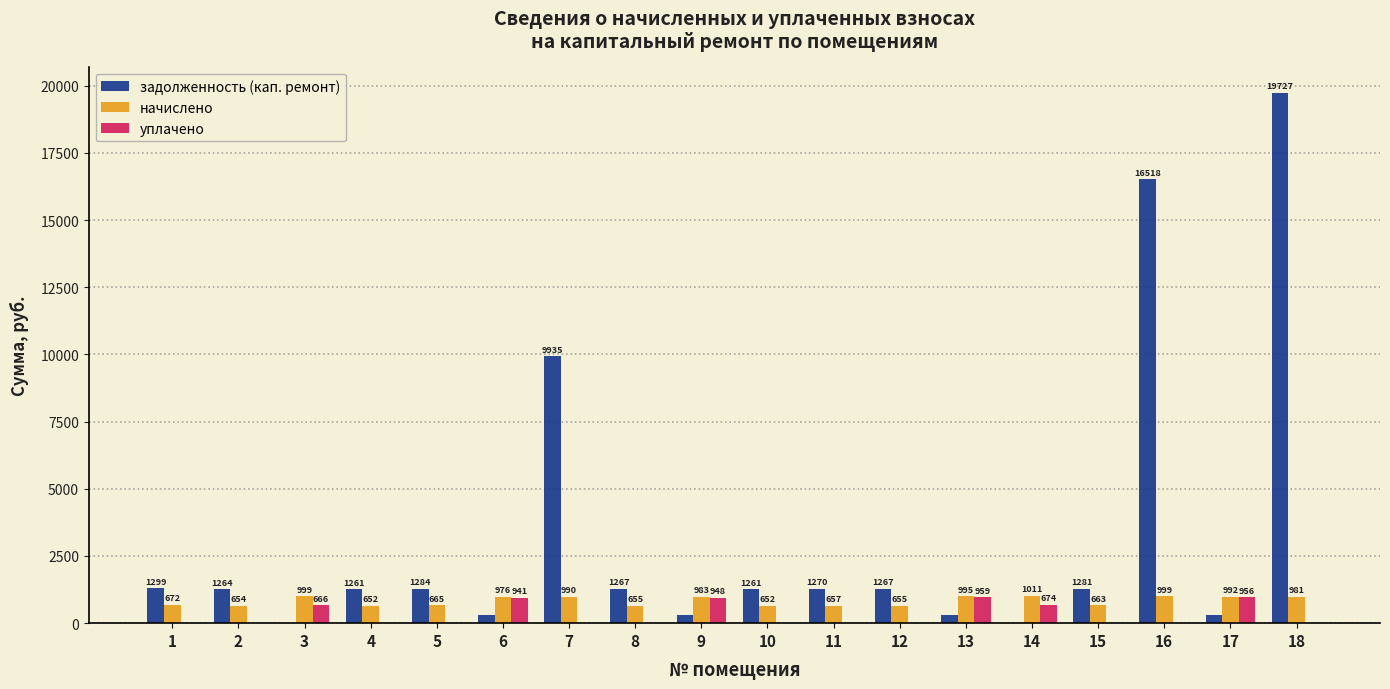

What is the maximum value shown in the chart?

19727.2